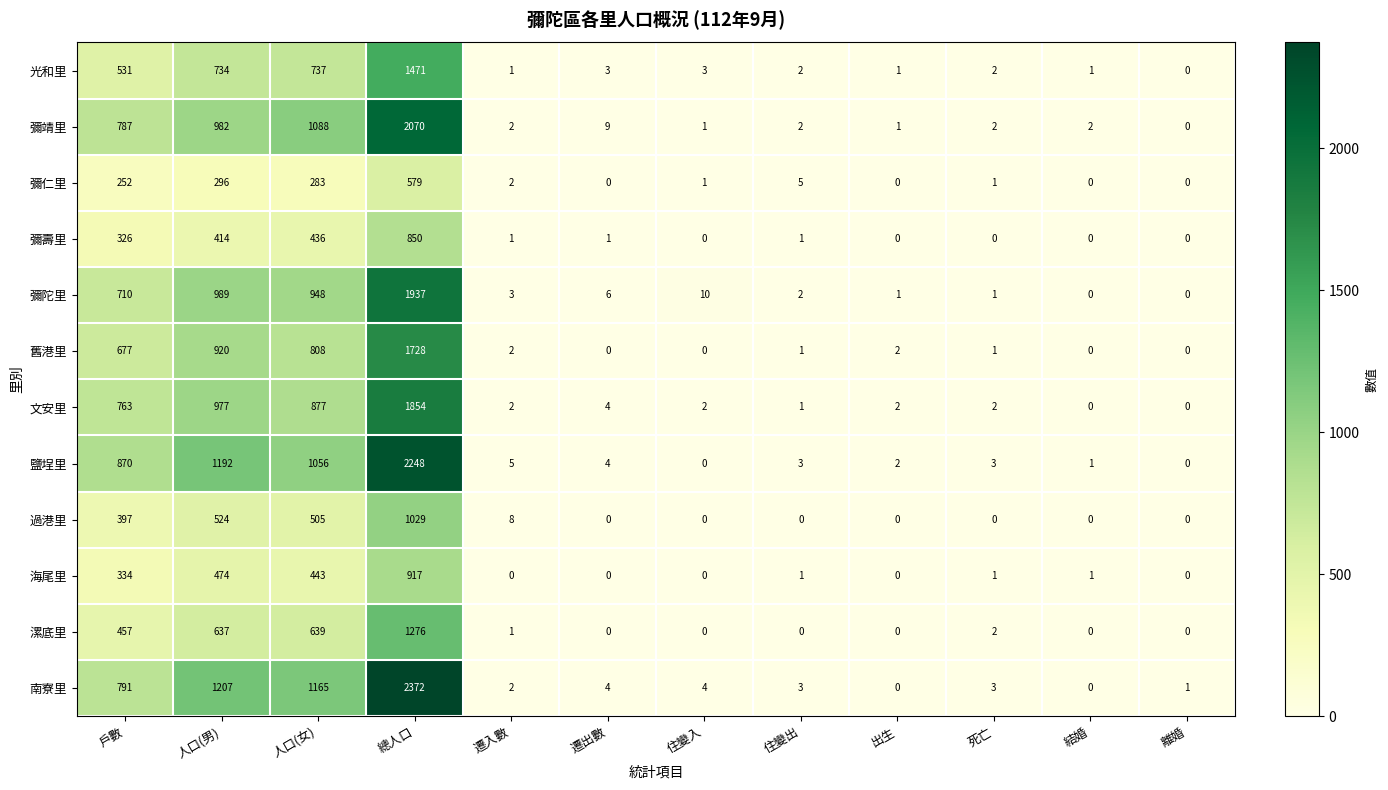

List the series in order of their peak value, lowest first.

彌仁里, 彌壽里, 海尾里, 過港里, 漯底里, 光和里, 舊港里, 文安里, 彌陀里, 彌靖里, 鹽埕里, 南寮里